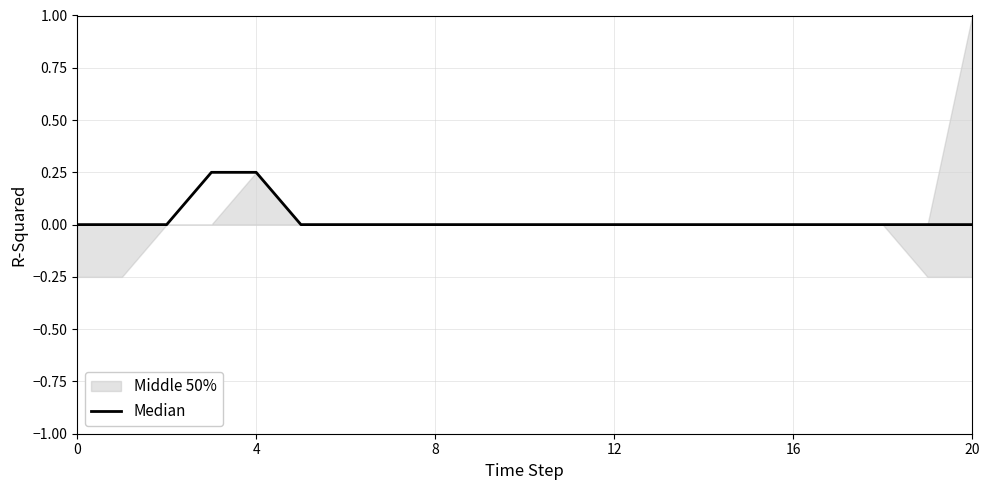

What is the maximum value shown in the chart?

0.2